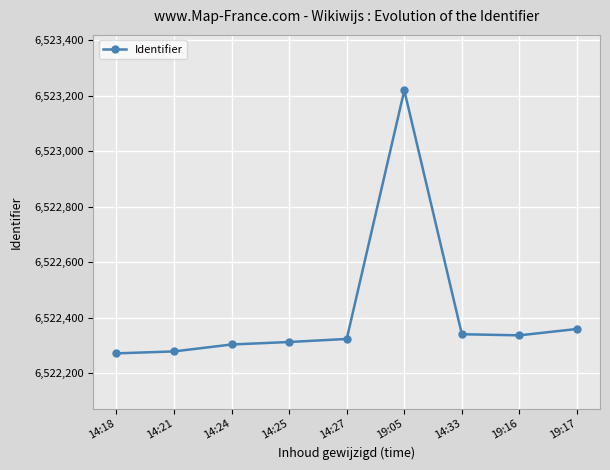

What position from the left is 14:27?

5